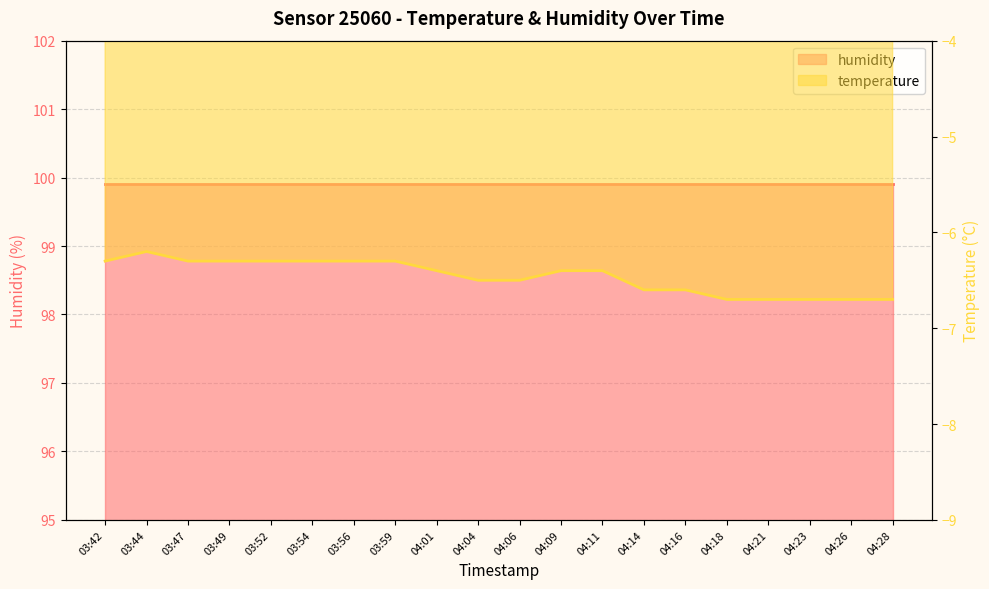

True or false: the data shows -6.6 at 04:14.

True